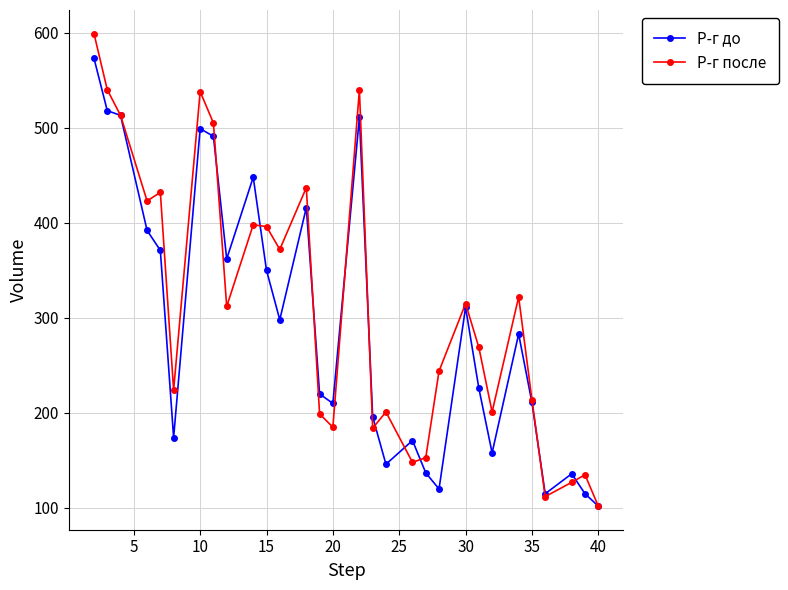

Which series has the widest spread of values?

Р-г после